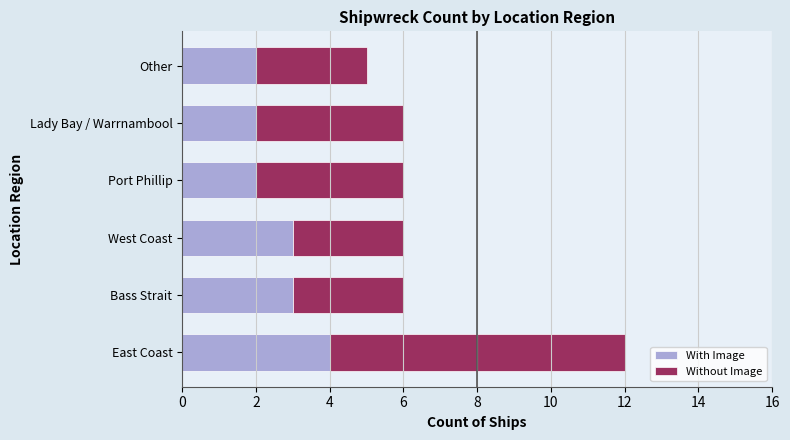

At which category is the sum across all series the highest?

East Coast